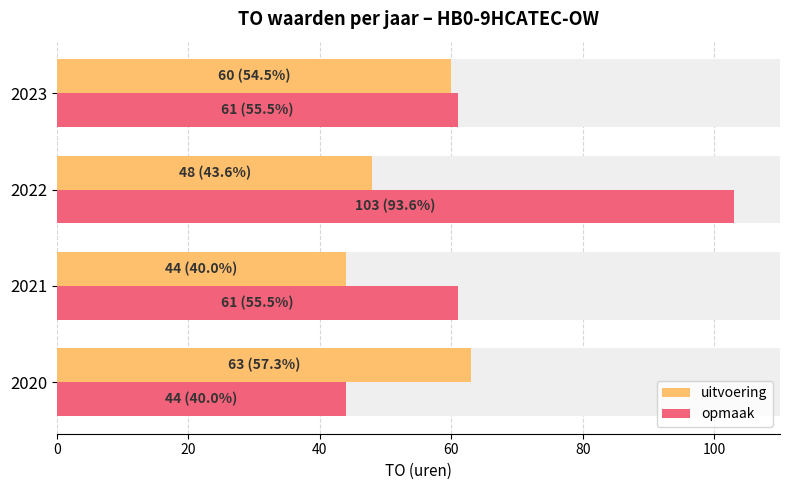

Are the bars grouped side by side (vs. stacked)?

Yes